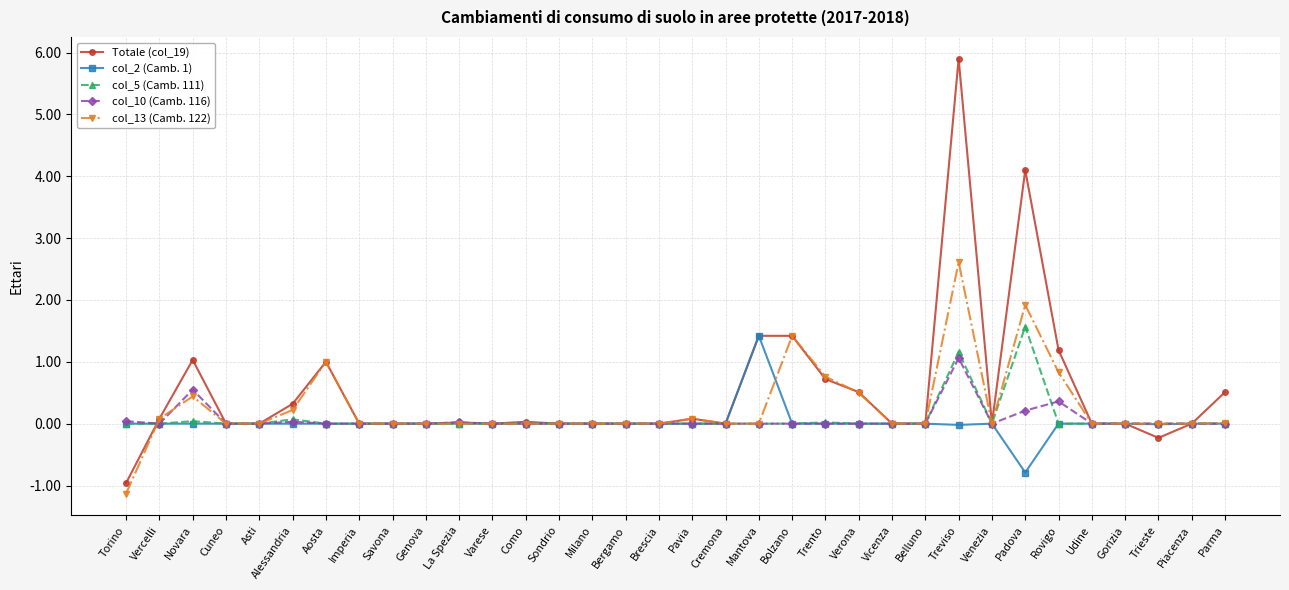

The col_10 (Camb. 116) series shows -0.3 at Belluno. True or false?

False